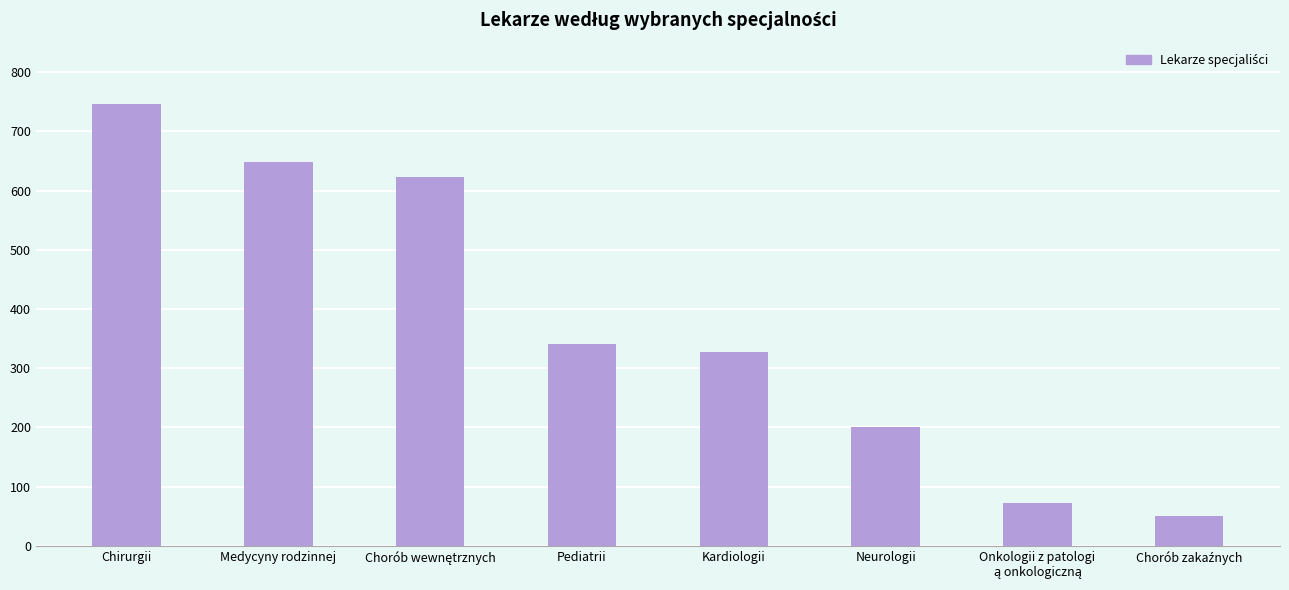

Does the chart contain stacked bars?

No